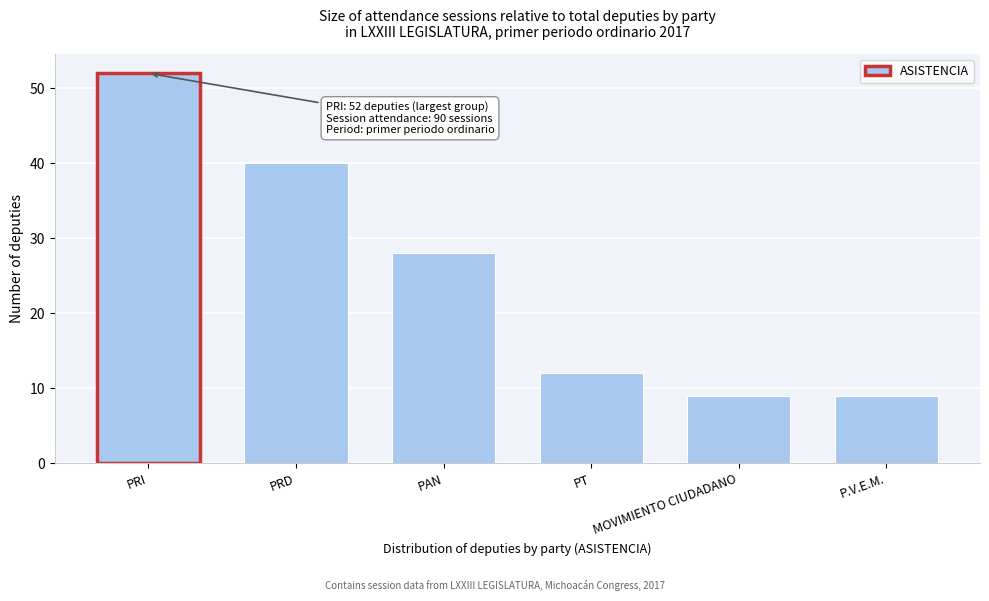

Reading left to right, transcribe all the data shown in this chart.

52	40	28	12	9	9